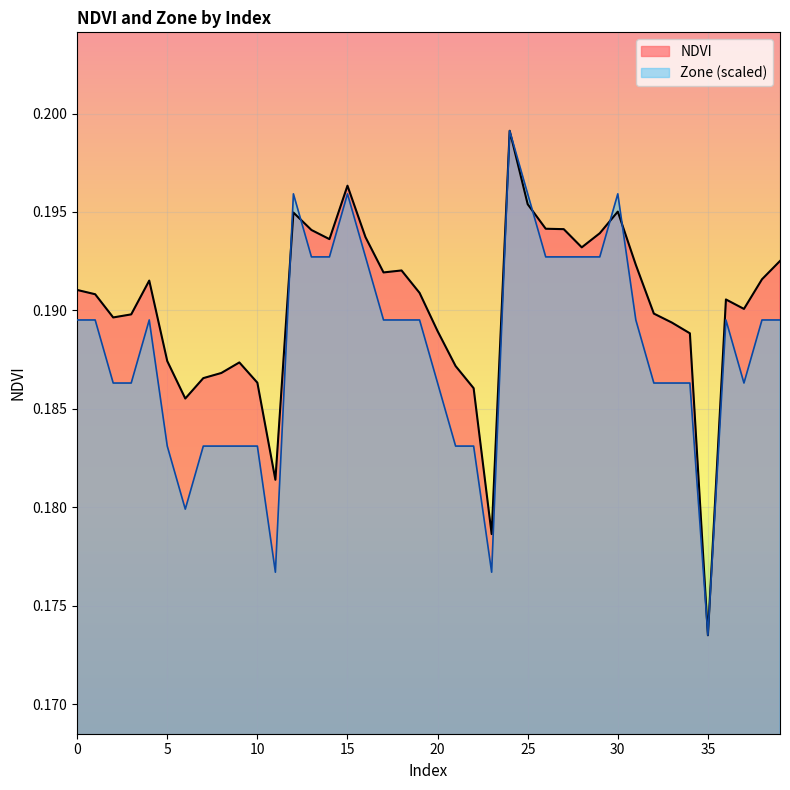

True or false: NDVI and Zone cross at least once.

True